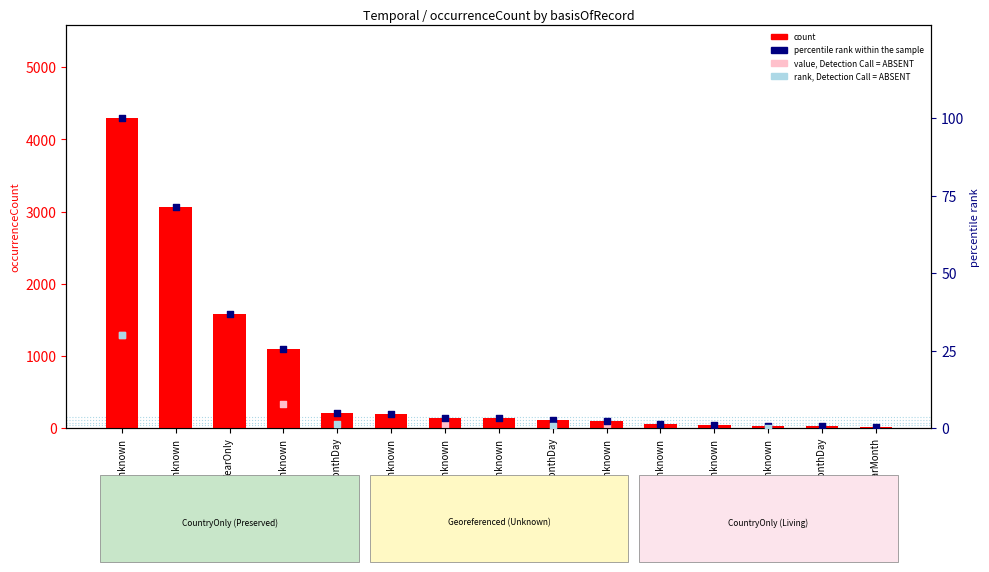

Which series has the largest total across all categories?

count